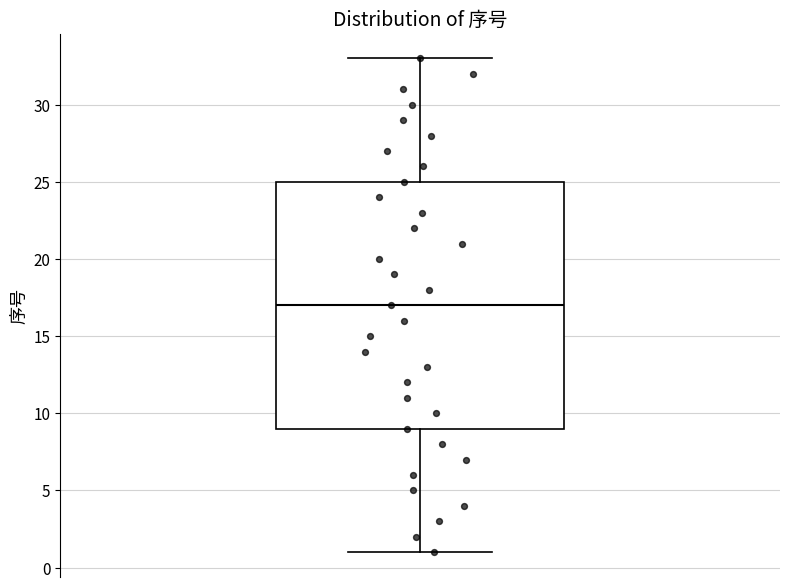

Read this box plot against the y-axis: the position of the median line, the range covered by the box, and the ends of both whiskers. The values are not printed on the chart, so give them approximately, as read against the axis.

median 17, box 9 to 25, whiskers 1 to 33